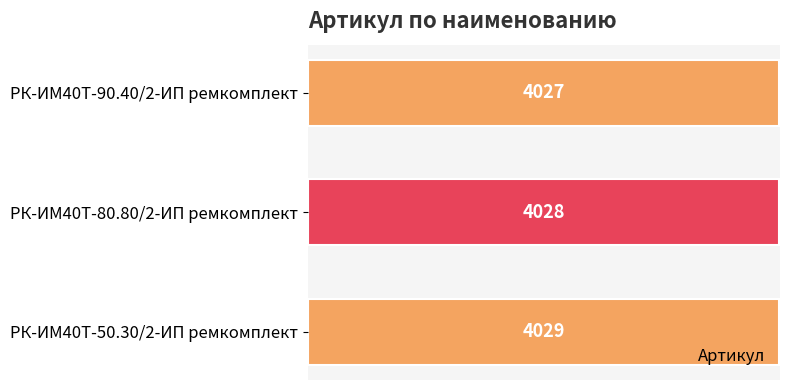

List the labels in order of value, smallest first.

РК-ИМ40T-90.40/2-ИП ремкомплект, РК-ИМ40T-80.80/2-ИП ремкомплект, РК-ИМ40T-50.30/2-ИП ремкомплект